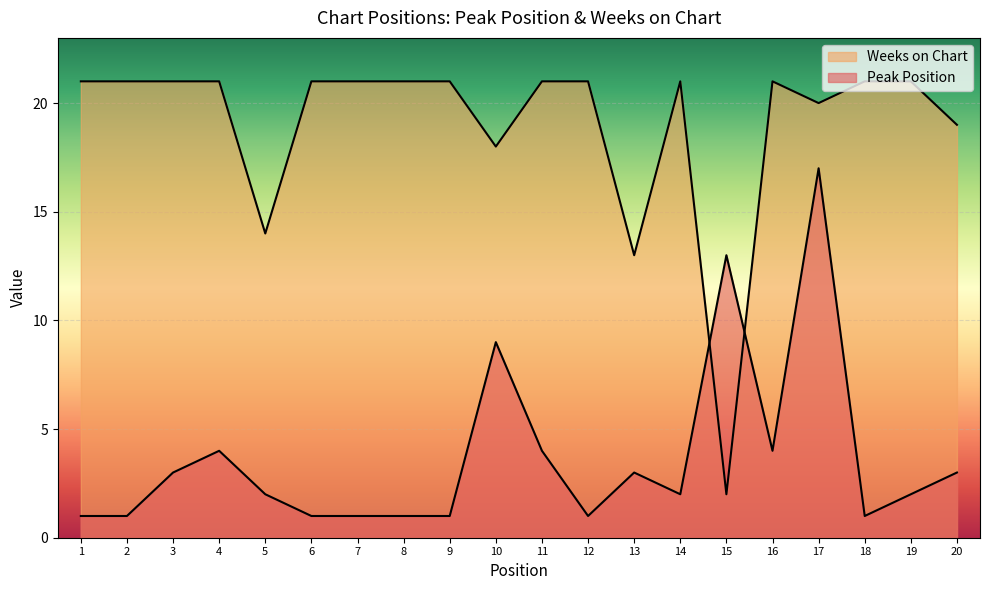

List the series in order of their overall mean, highest first.

Weeks on Chart, Peak Position